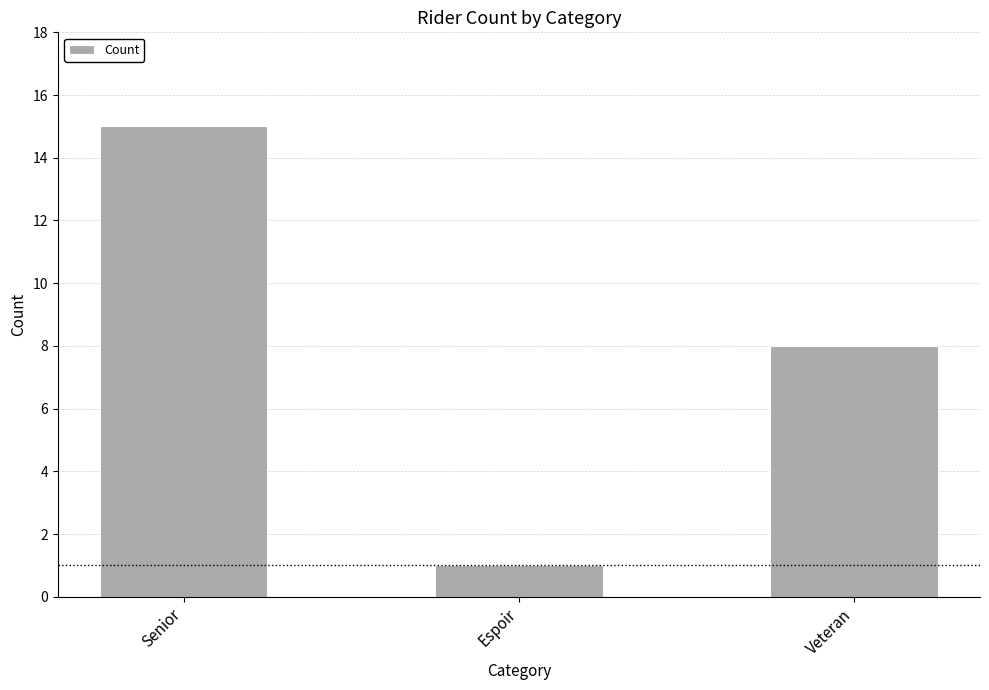

What is the maximum value shown in the chart?

15